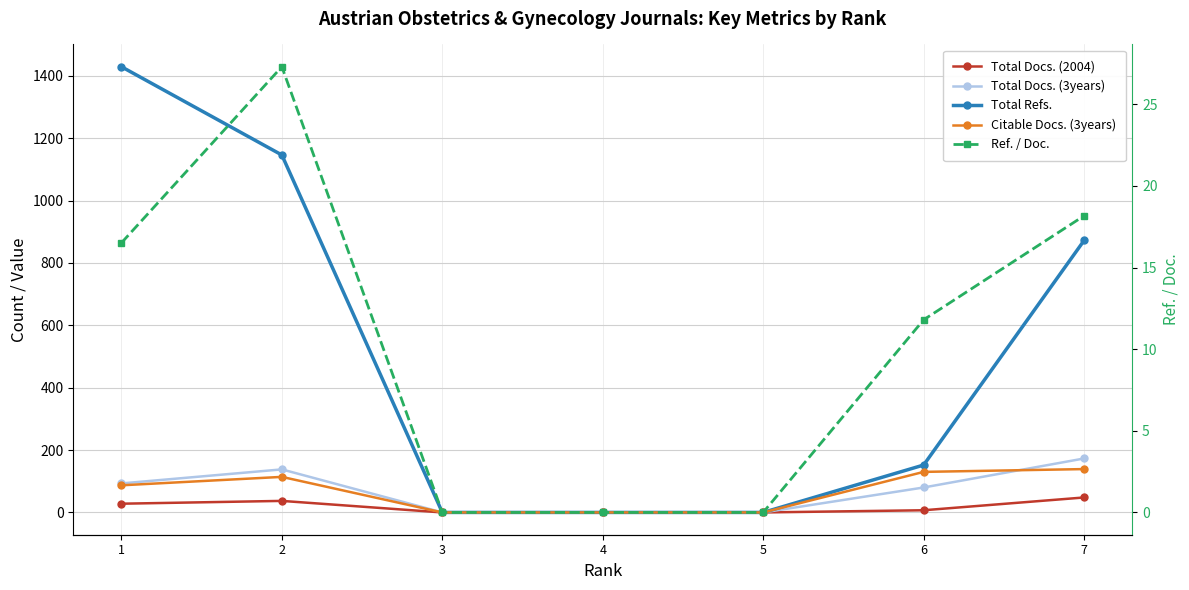

True or false: Citable Docs. (3years) and Ref. / Doc. intersect in this chart.

False